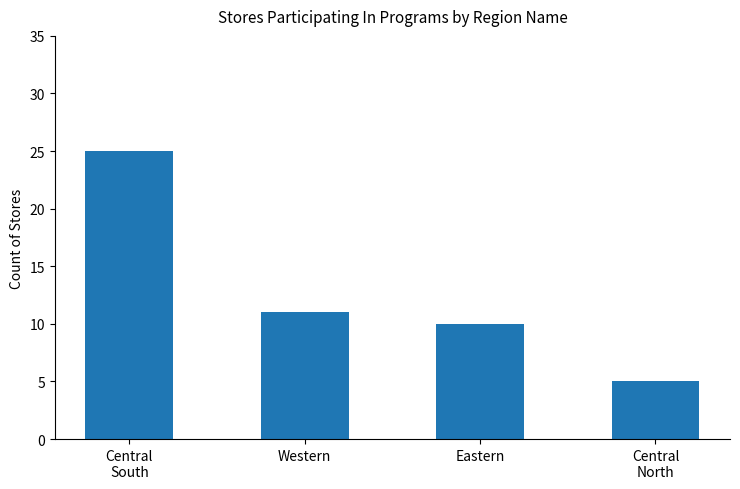

How many data points are less than 11?

2